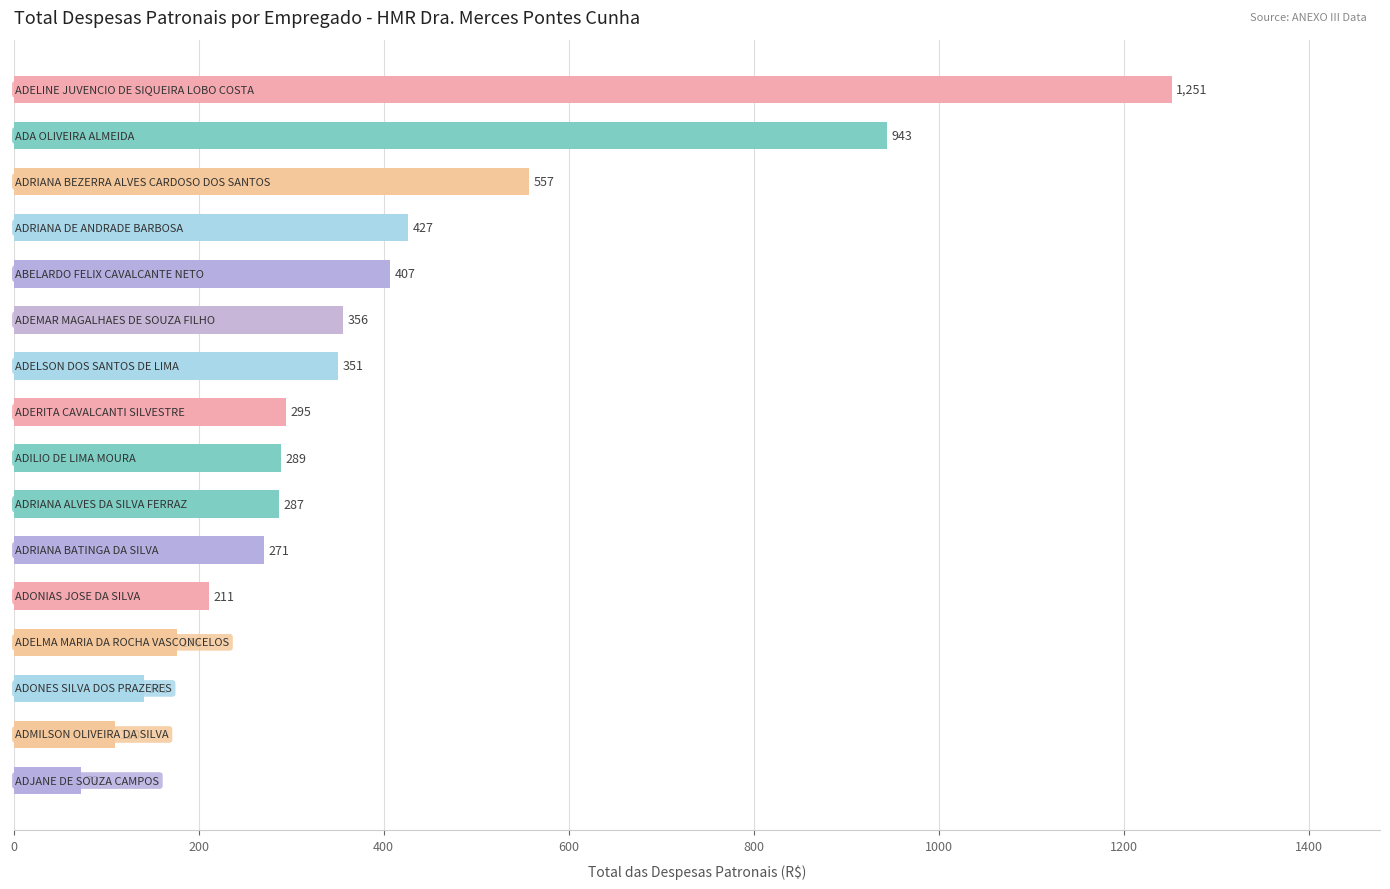

What is the average value?

384.0